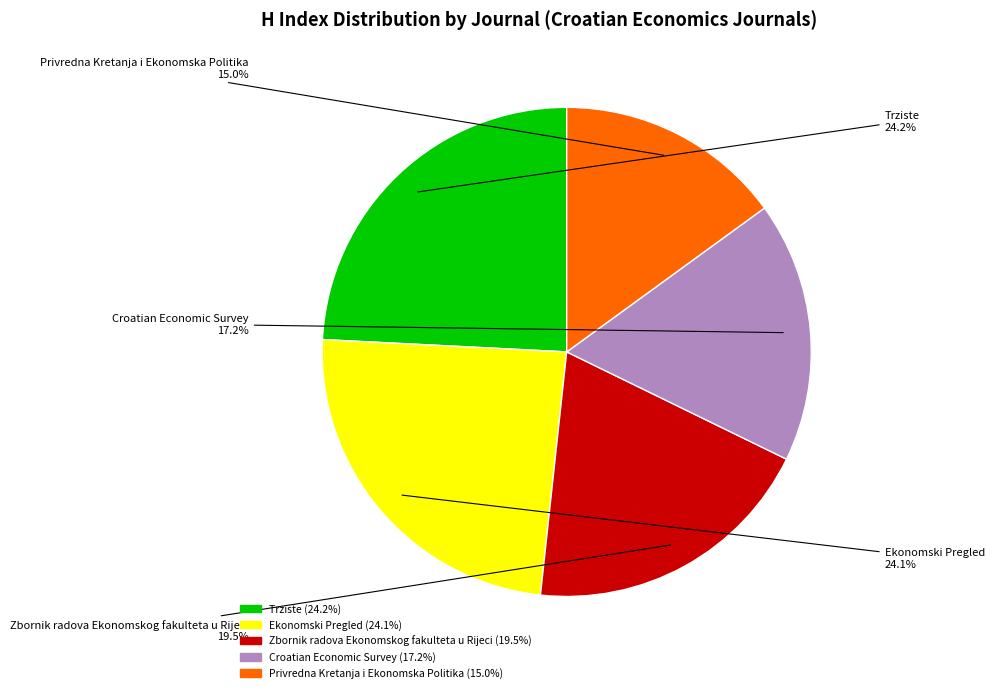

How many segments does this pie chart have?

5